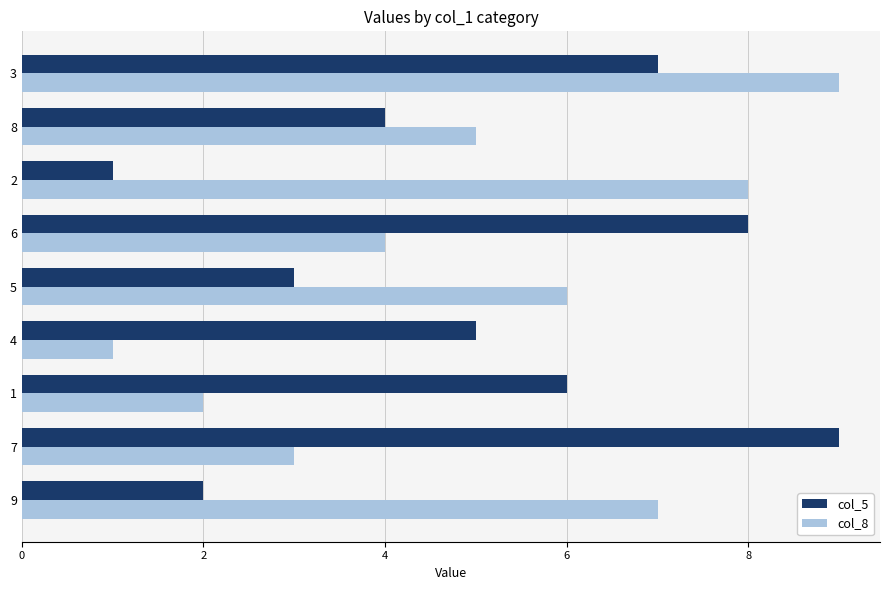

Which series changed the most between 3 and 6?

col_8